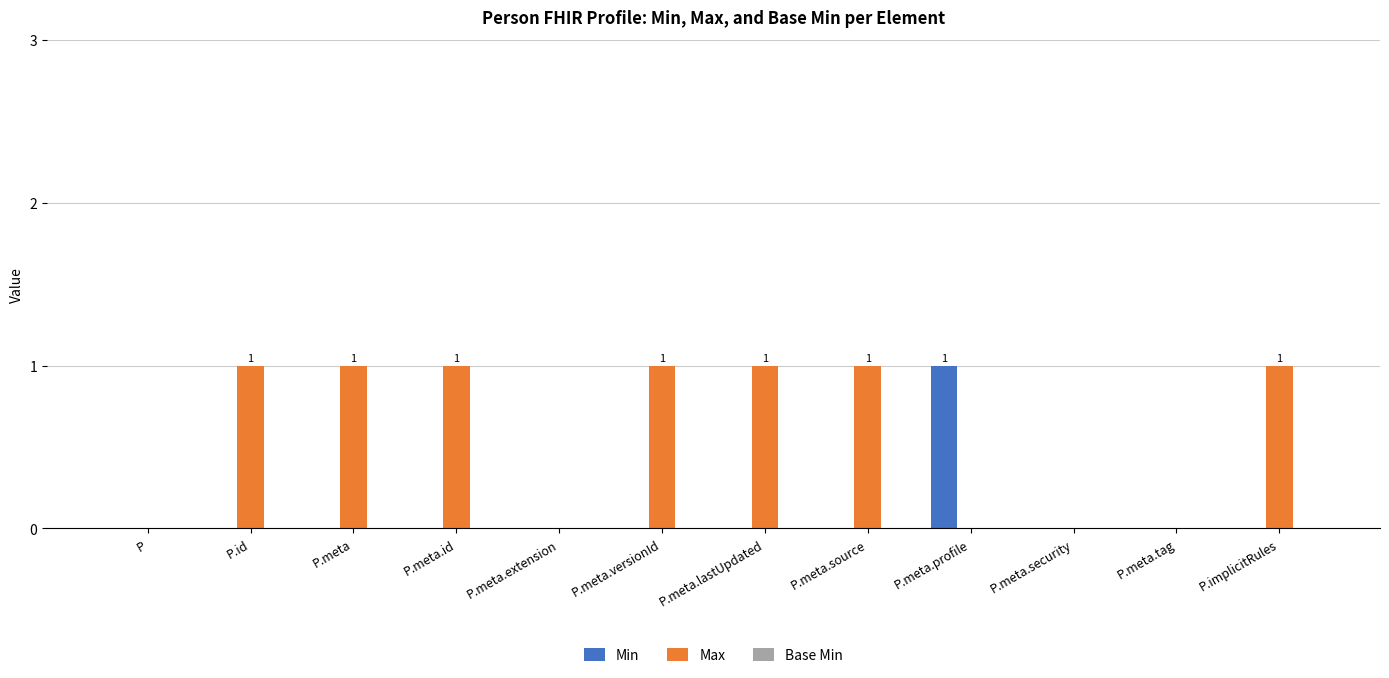

At which label does Min reach its peak?

P.meta.profile